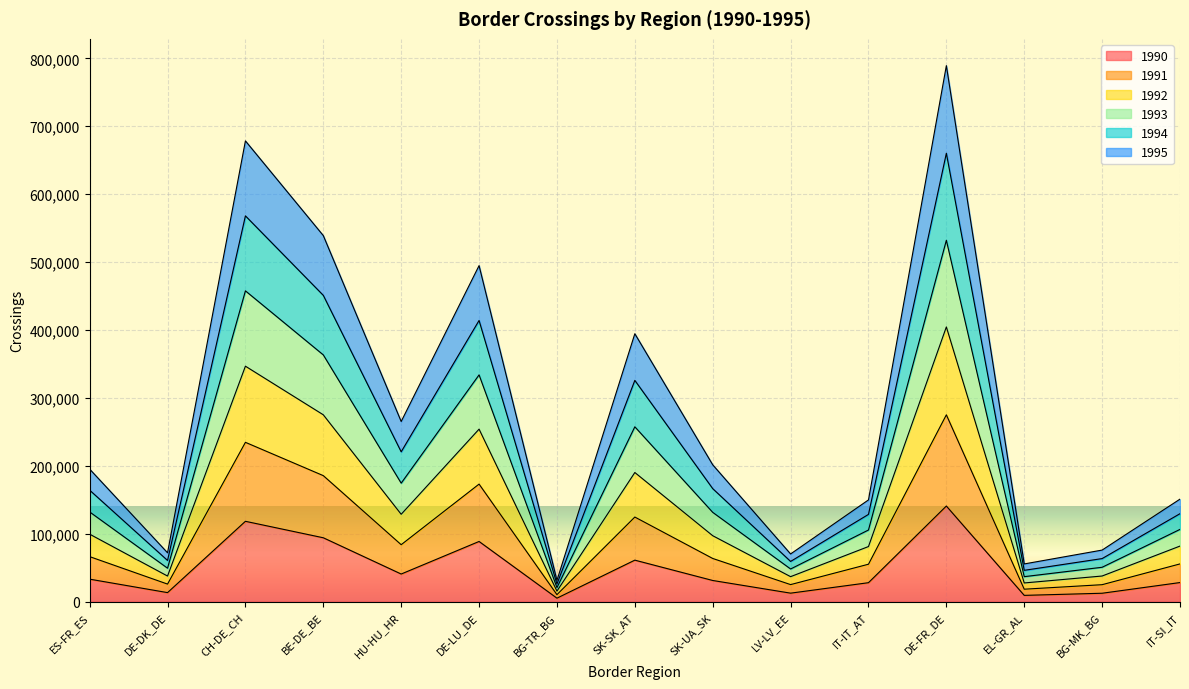

Which category has the highest value in the 1990 series?

DE-FR_DE